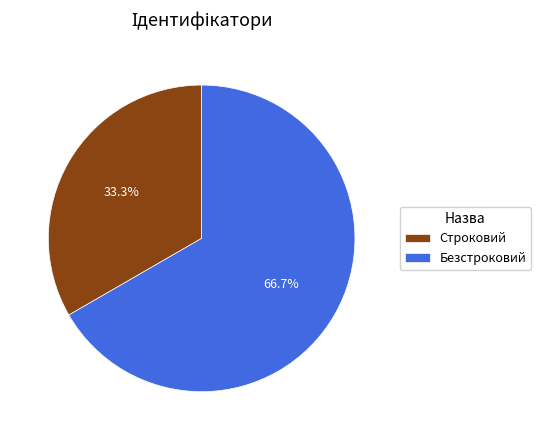

True or false: Безстроковий accounts for 67% of the total.

True